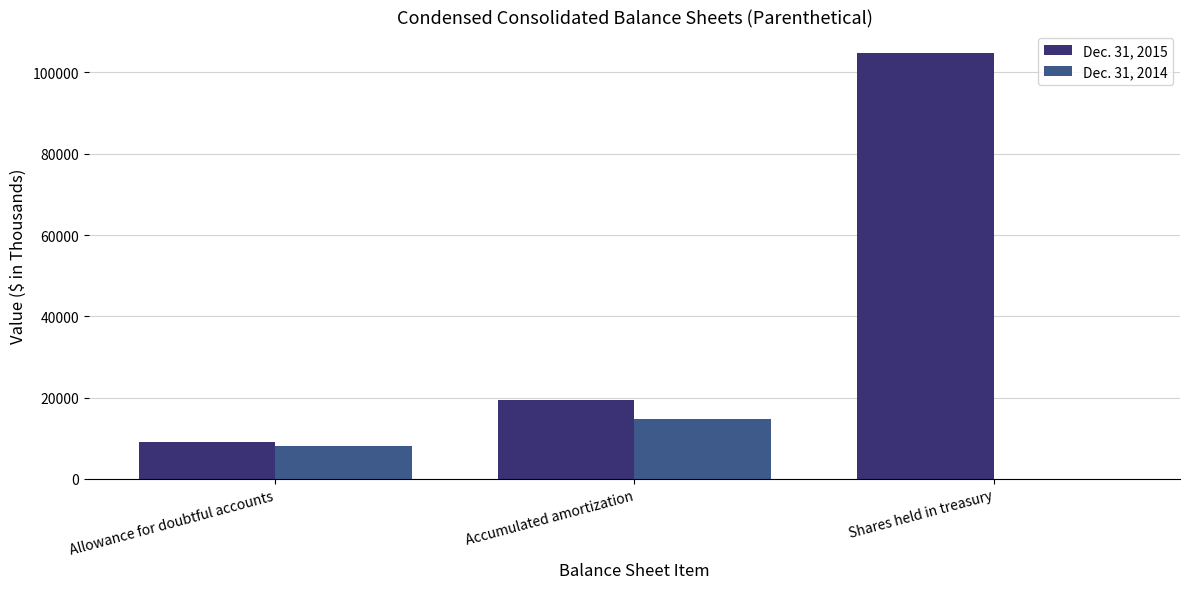

Does the chart contain stacked bars?

No